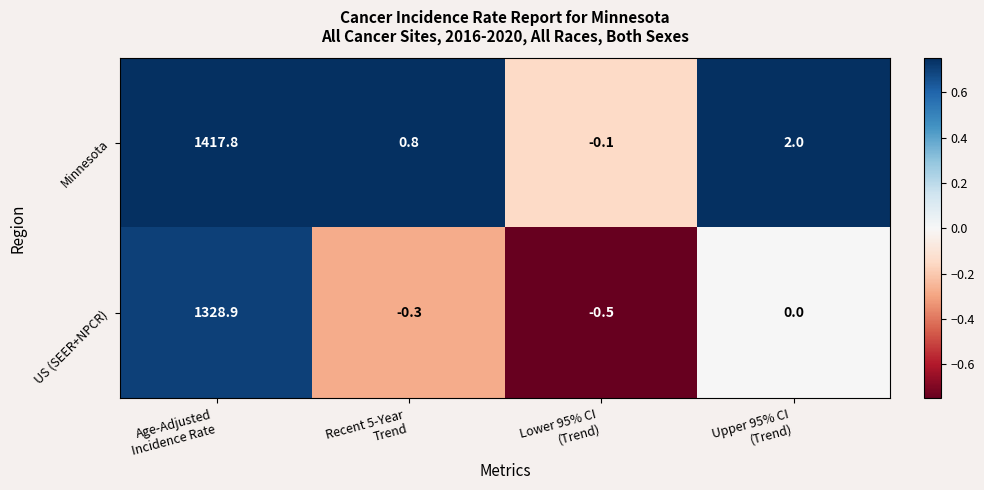

How many negative values does the US (SEER+NPCR) series have?

2